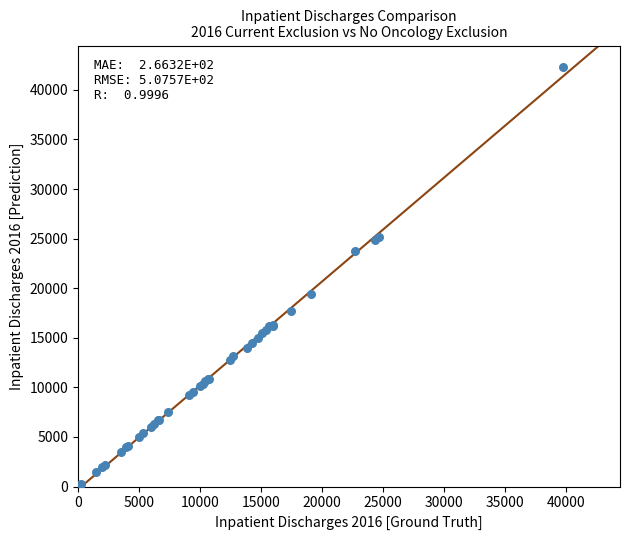

What Y value in the scatter plot is closest to 21305?

19443